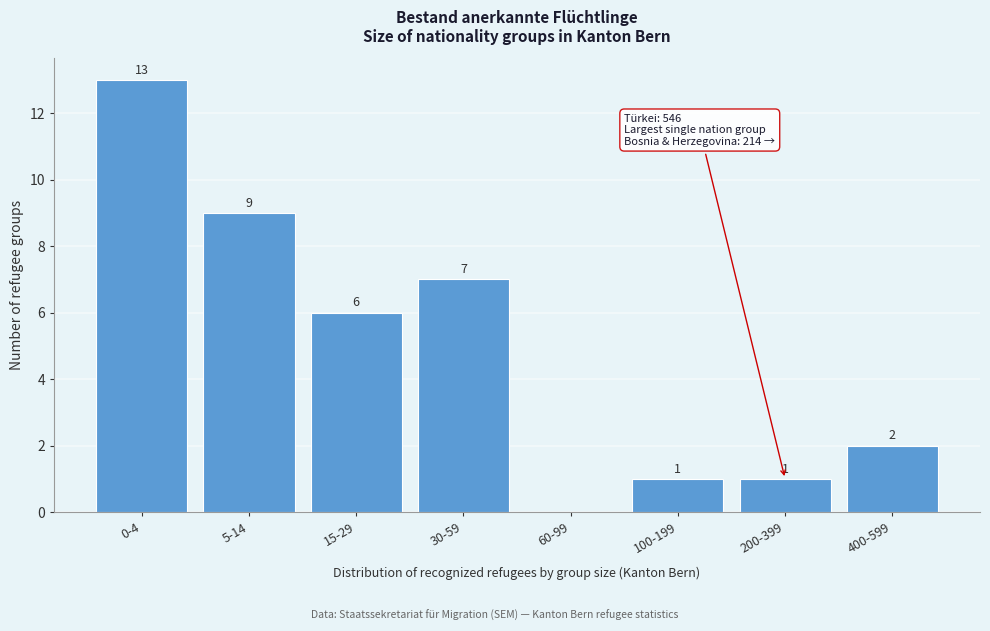

Reading left to right, extract all data points from this chart.

0-4=13	5-14=9	15-29=6	30-59=7	60-99=0	100-199=1	200-399=1	400-599=2